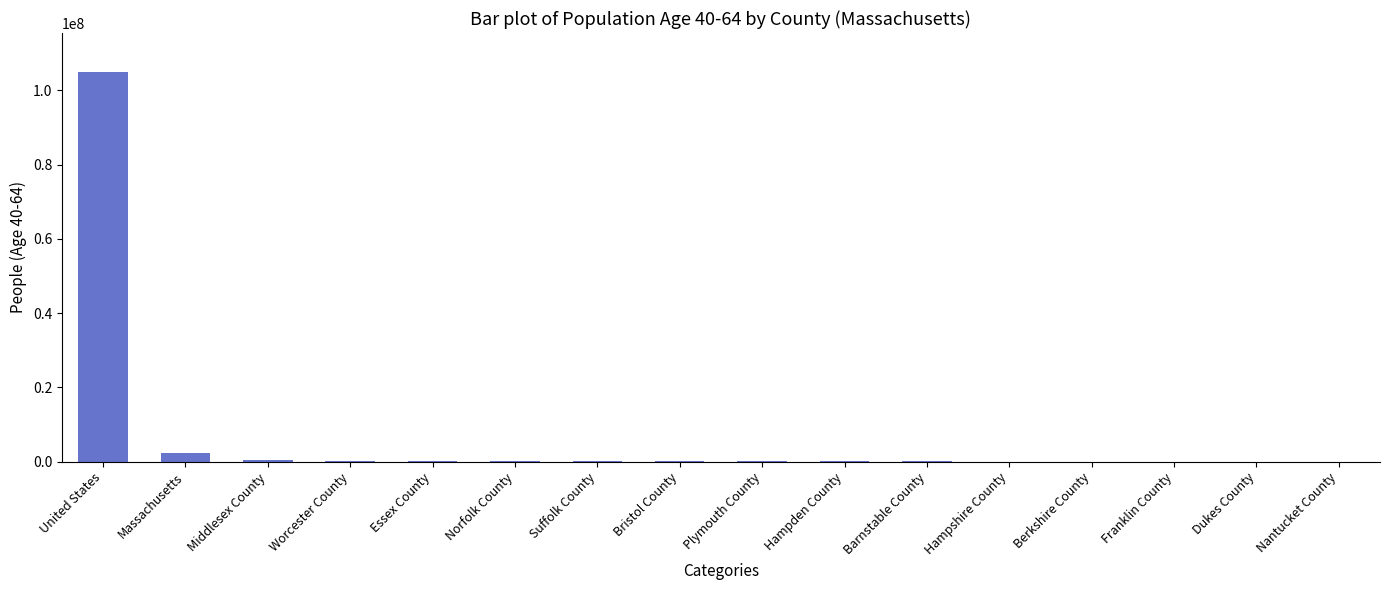

What is the greatest value displayed?

104982464